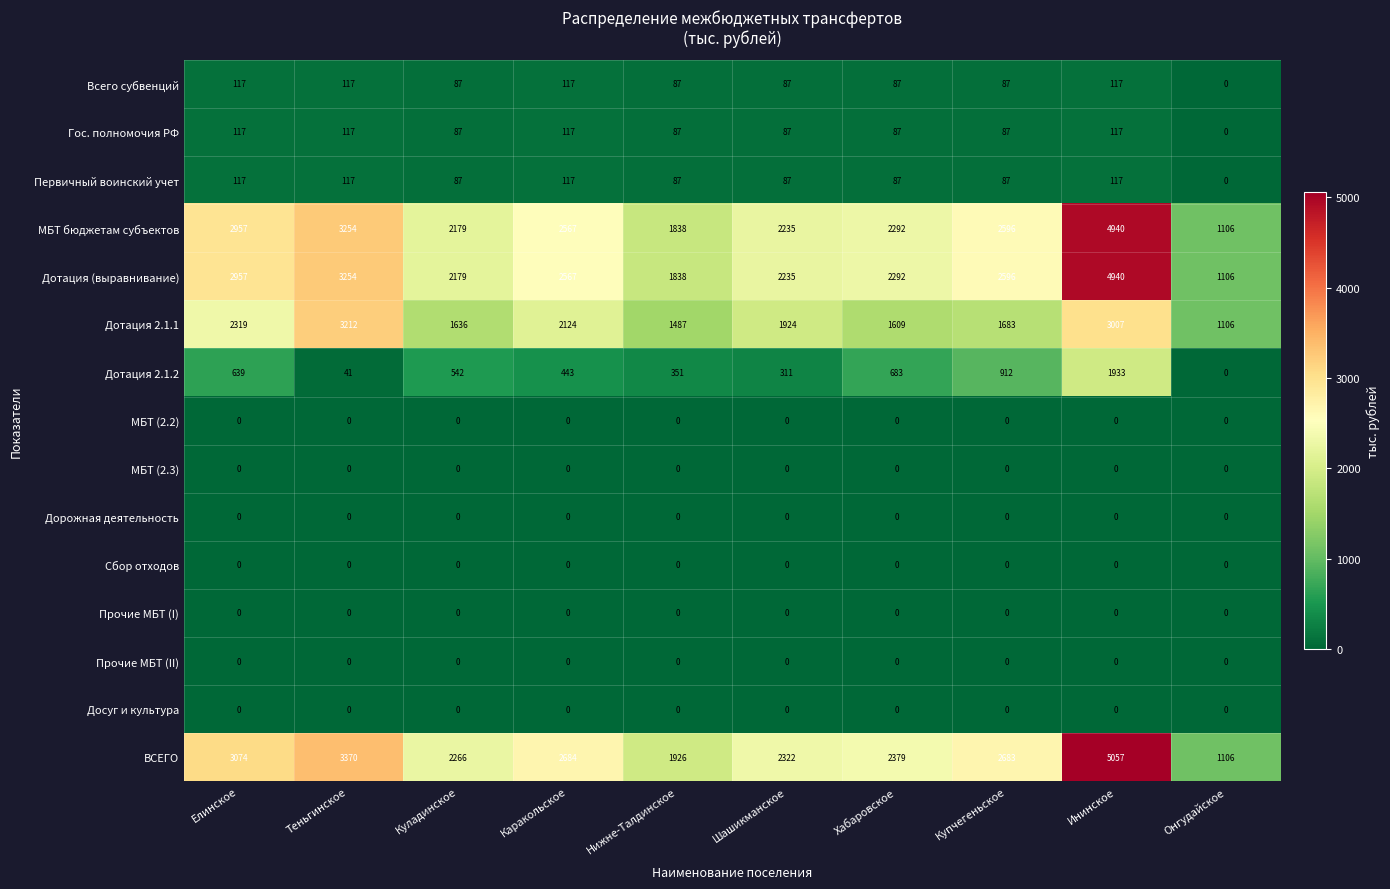

The Гос. полномочия РФ series shows 117 at Каракольское. True or false?

True